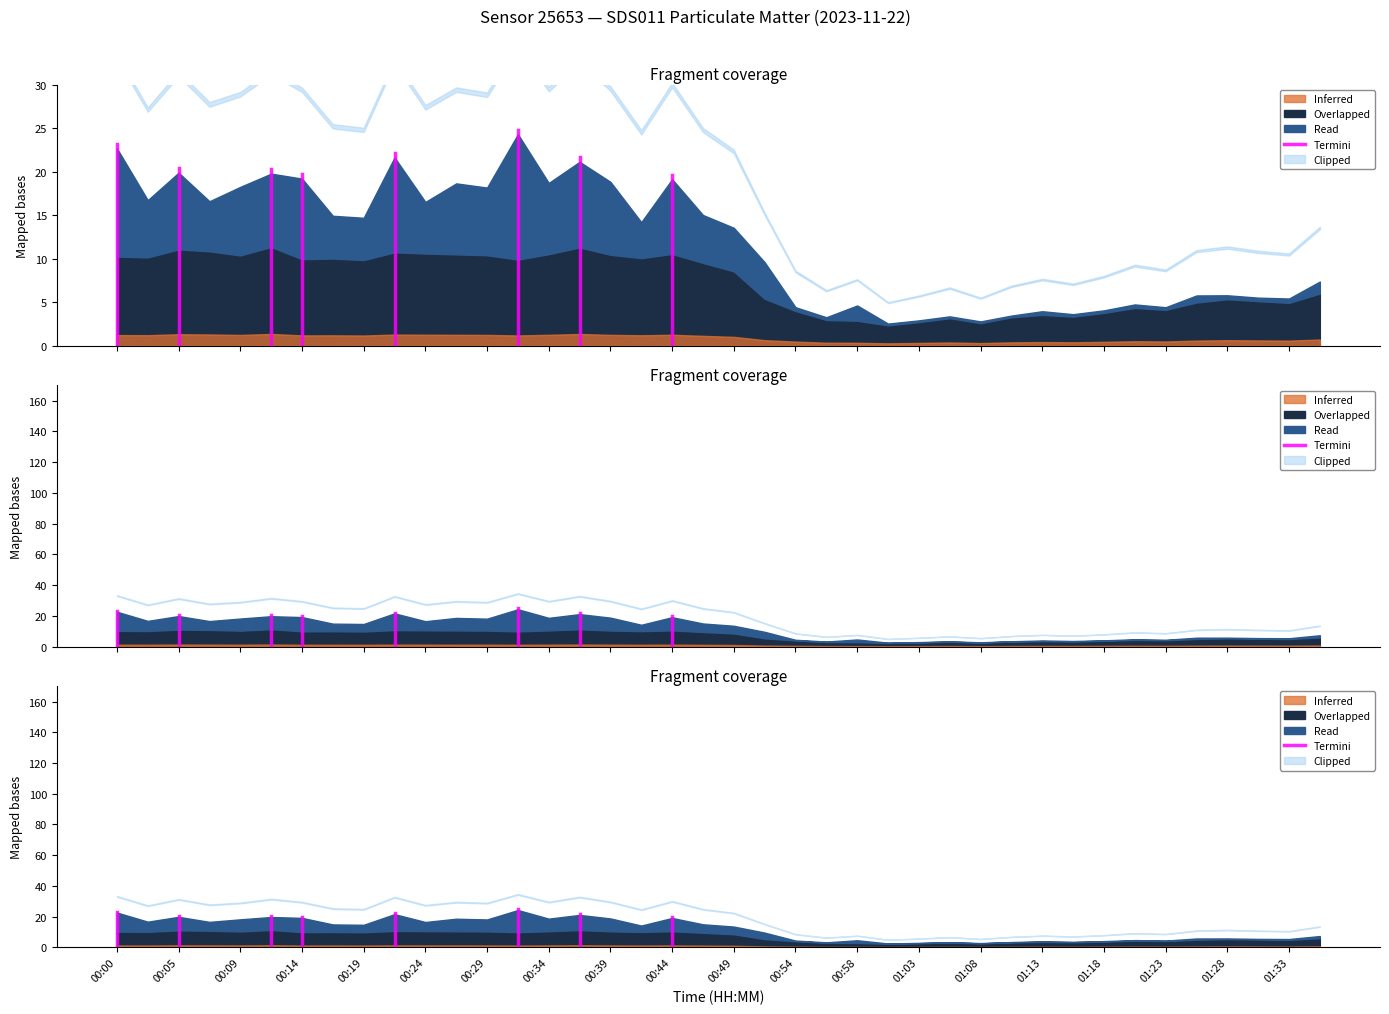

Between 00:00 and 00:05, which is larger?

00:05